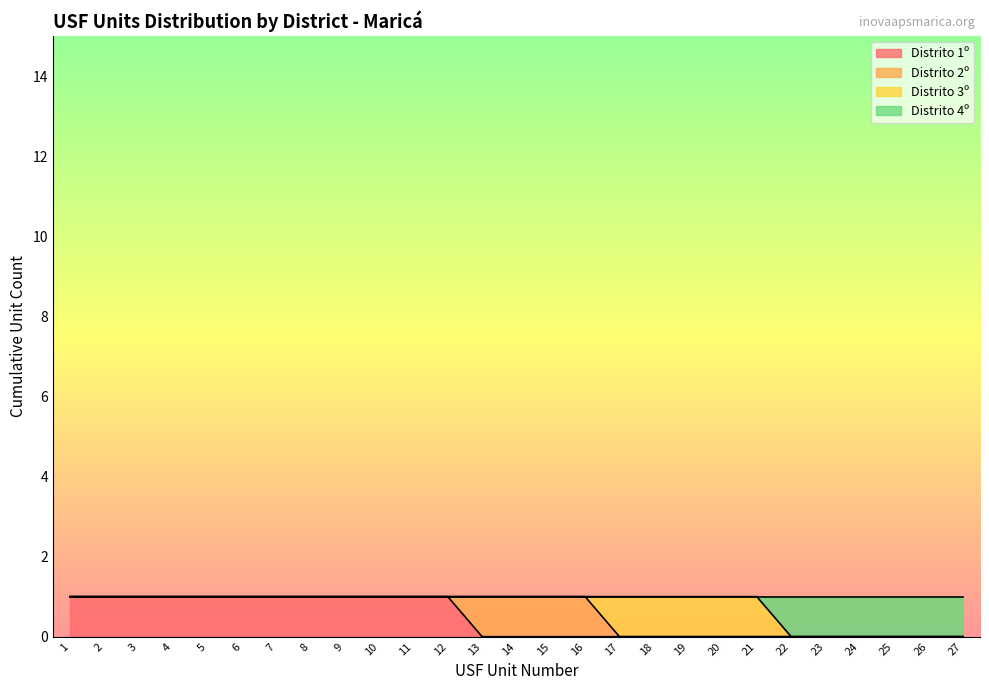

Which has a higher value, 26 or 21?

26